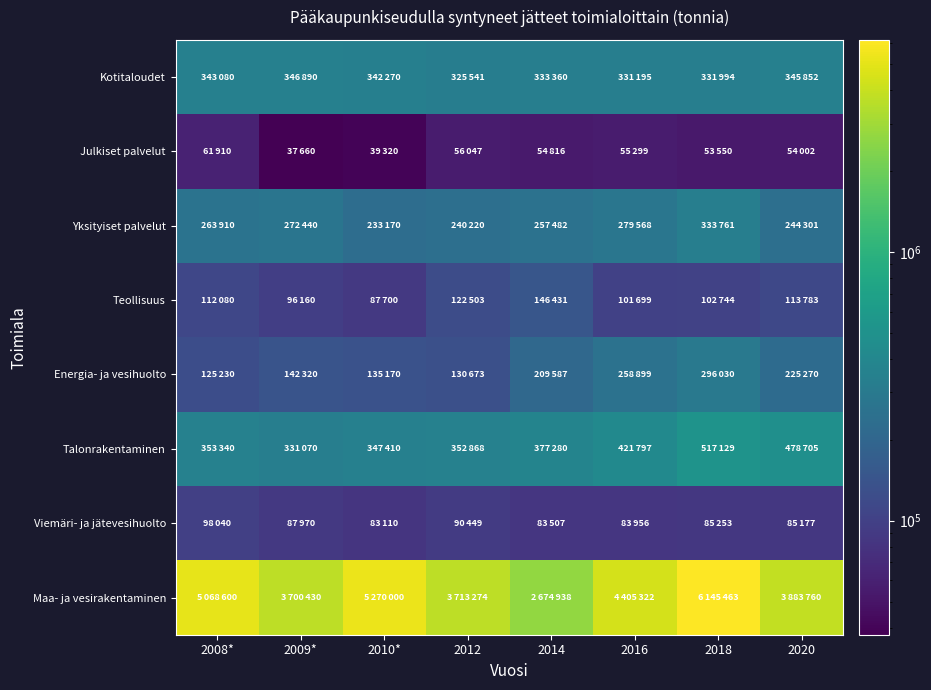

Rank the series by their maximum value, from highest to lowest.

Maa- ja vesirakentaminen, Talonrakentaminen, Kotitaloudet, Yksityiset palvelut, Energia- ja vesihuolto, Teollisuus, Viemäri- ja jätevesihuolto, Julkiset palvelut